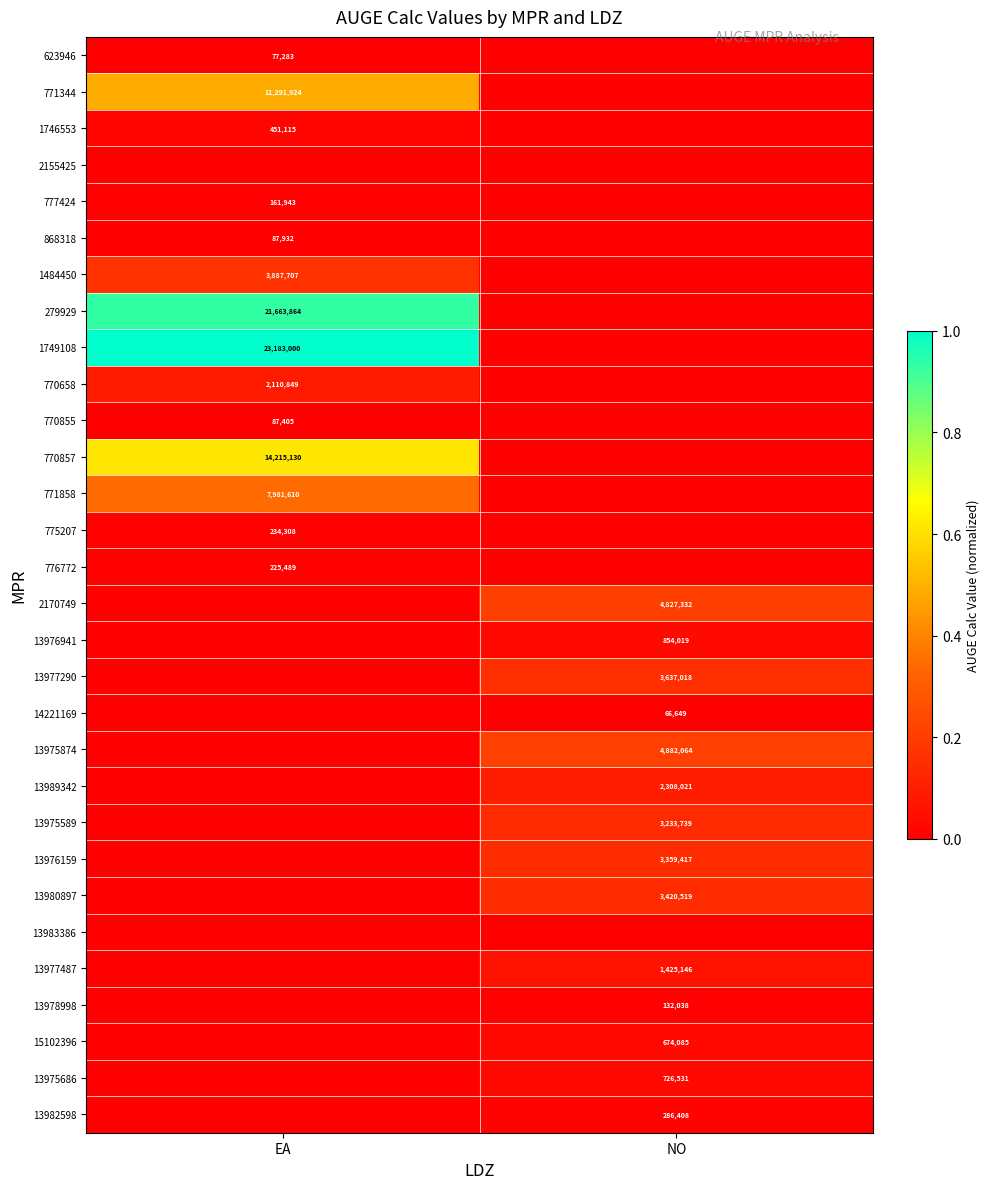

Is the value of 1746553 at EA greater than the value of 1484450 at EA?

No